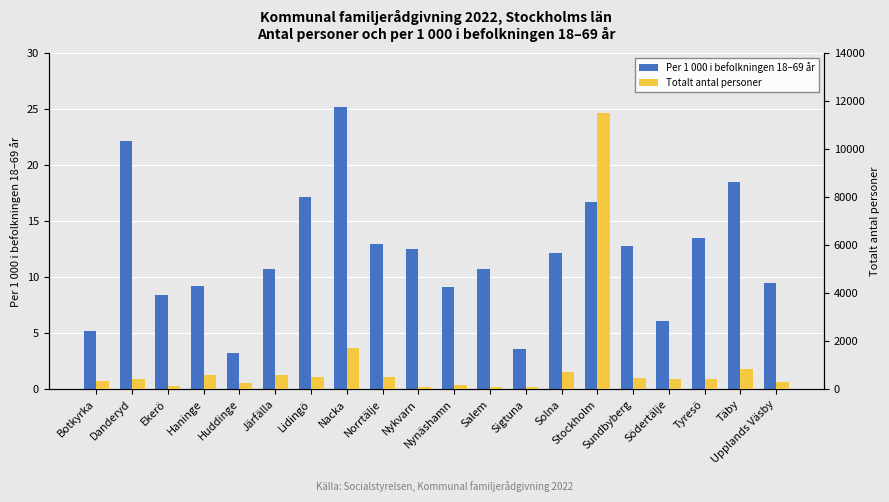

What value does the Per 1 000 i befolkningen 18–69 år series have at Haninge?

9.3